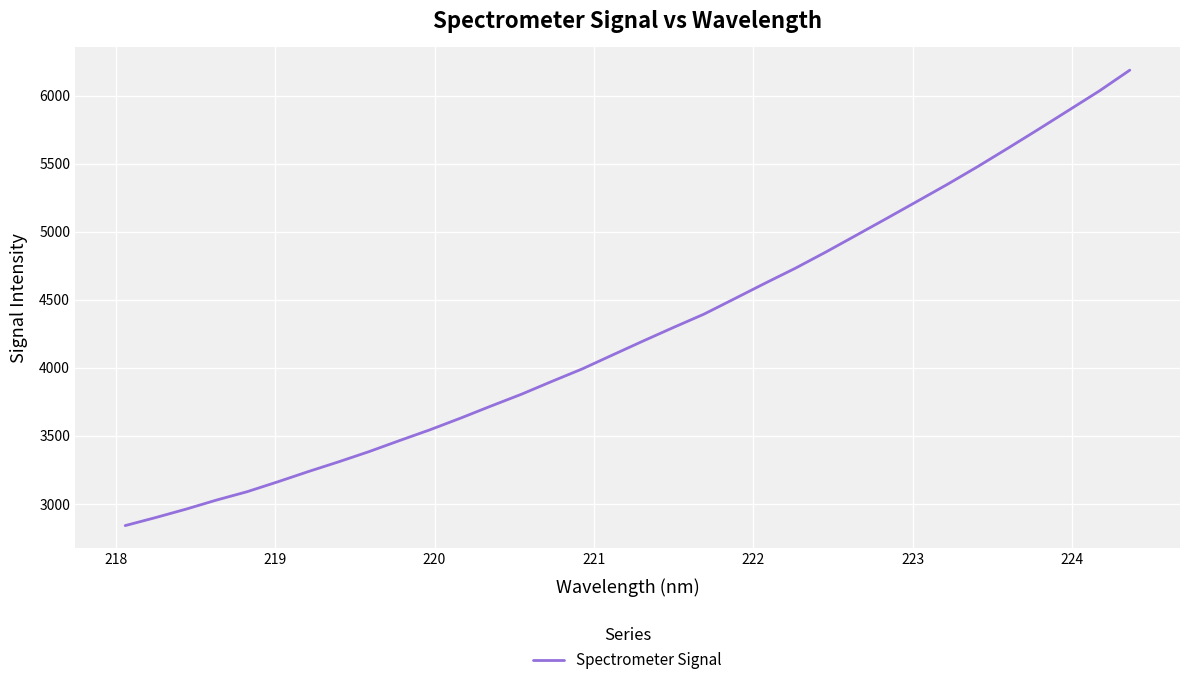

What is the minimum value shown in the chart?

2841.3